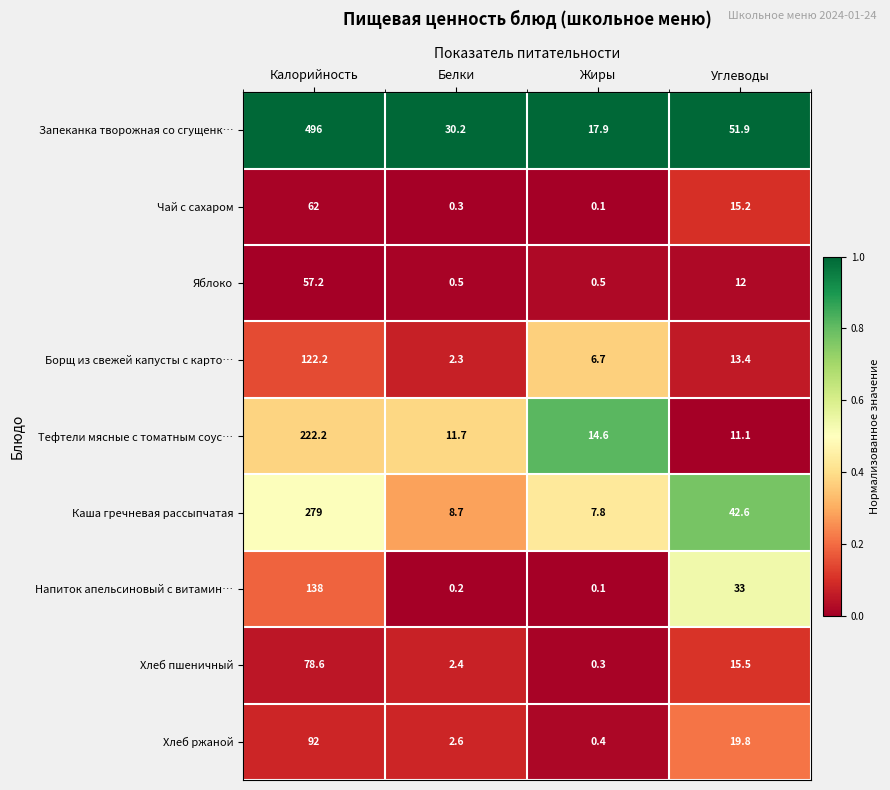

List the series in order of their peak value, highest first.

Запеканка творожная со сгущенк…, Каша гречневая рассыпчатая, Тефтели мясные с томатным соус…, Напиток апельсиновый с витамин…, Борщ из свежей капусты с карто…, Хлеб ржаной, Хлеб пшеничный, Чай с сахаром, Яблоко